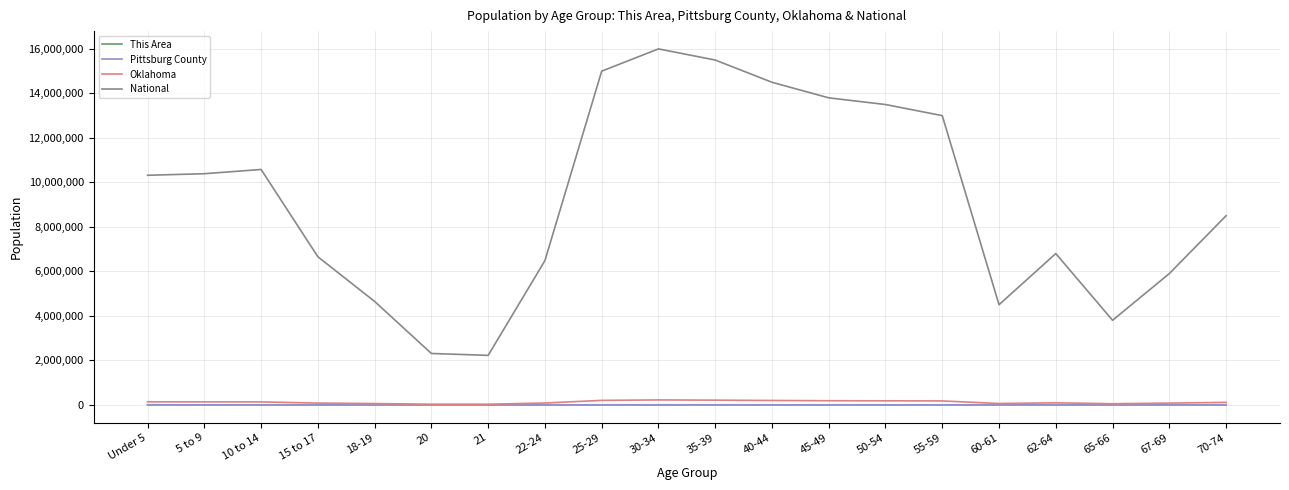

True or false: Oklahoma and National cross at least once.

False